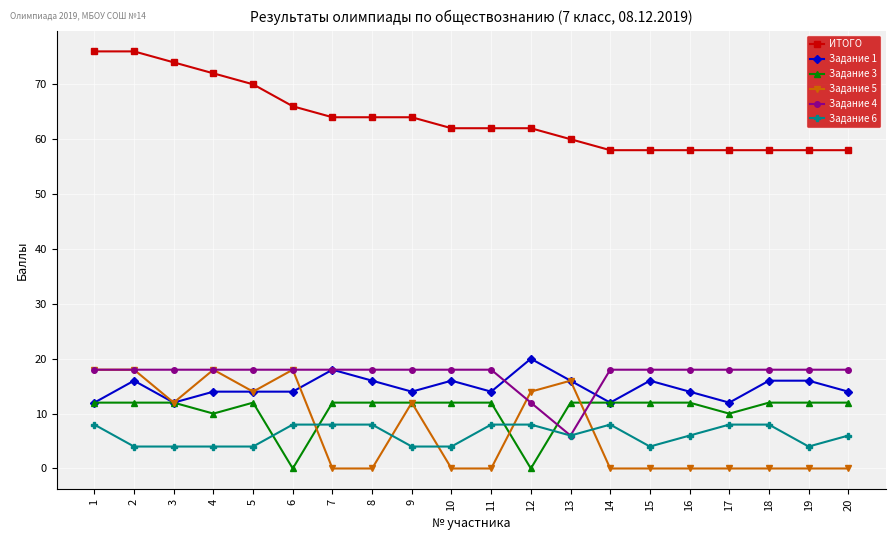

What is the minimum value for Задание 1?

12